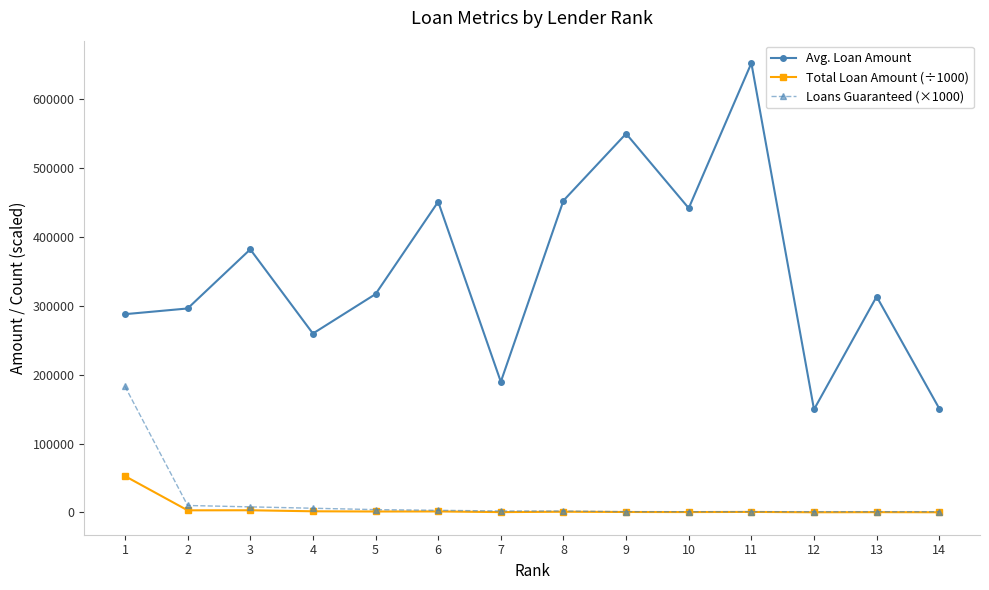

The value of Avg. Loan Amount at 13 is 206210.5. True or false?

False